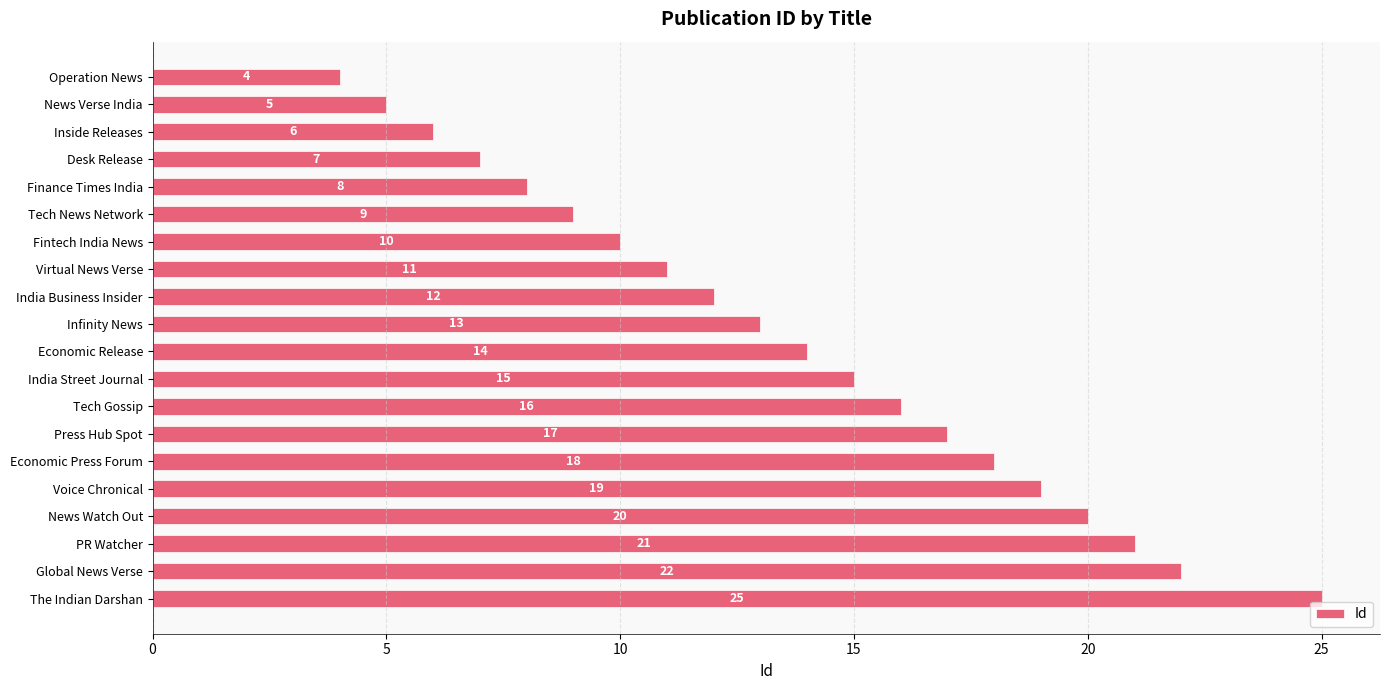

Does the chart contain stacked bars?

No